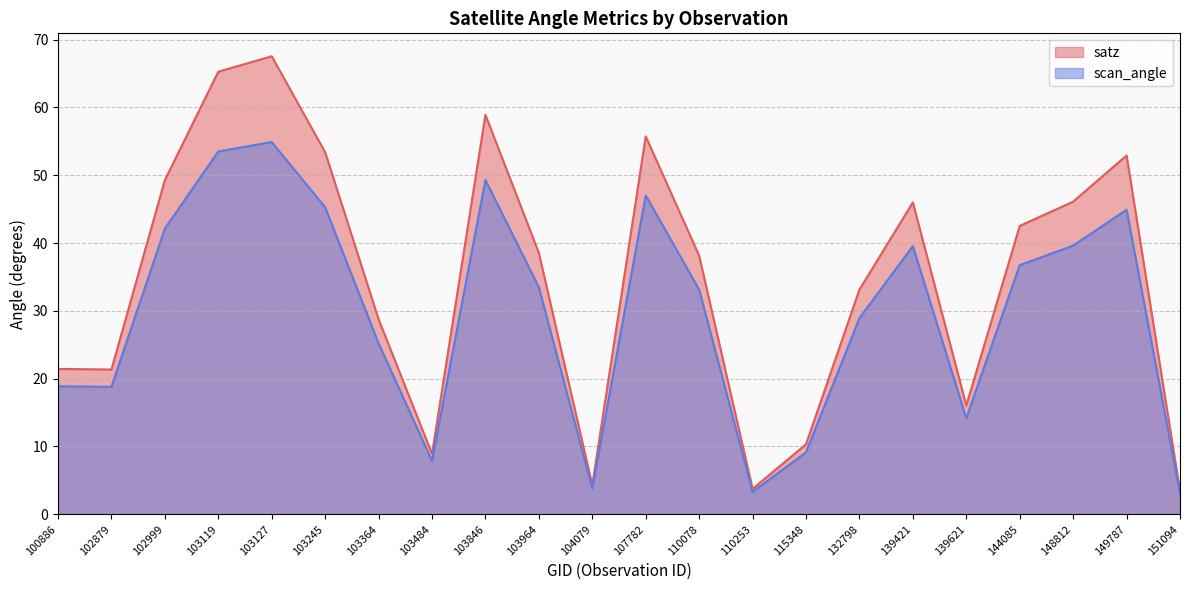

How many lines are shown in the chart?

2